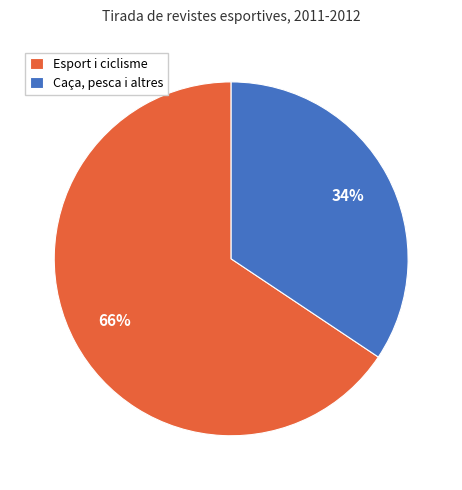

Which category accounts for the majority?

Esport i ciclisme